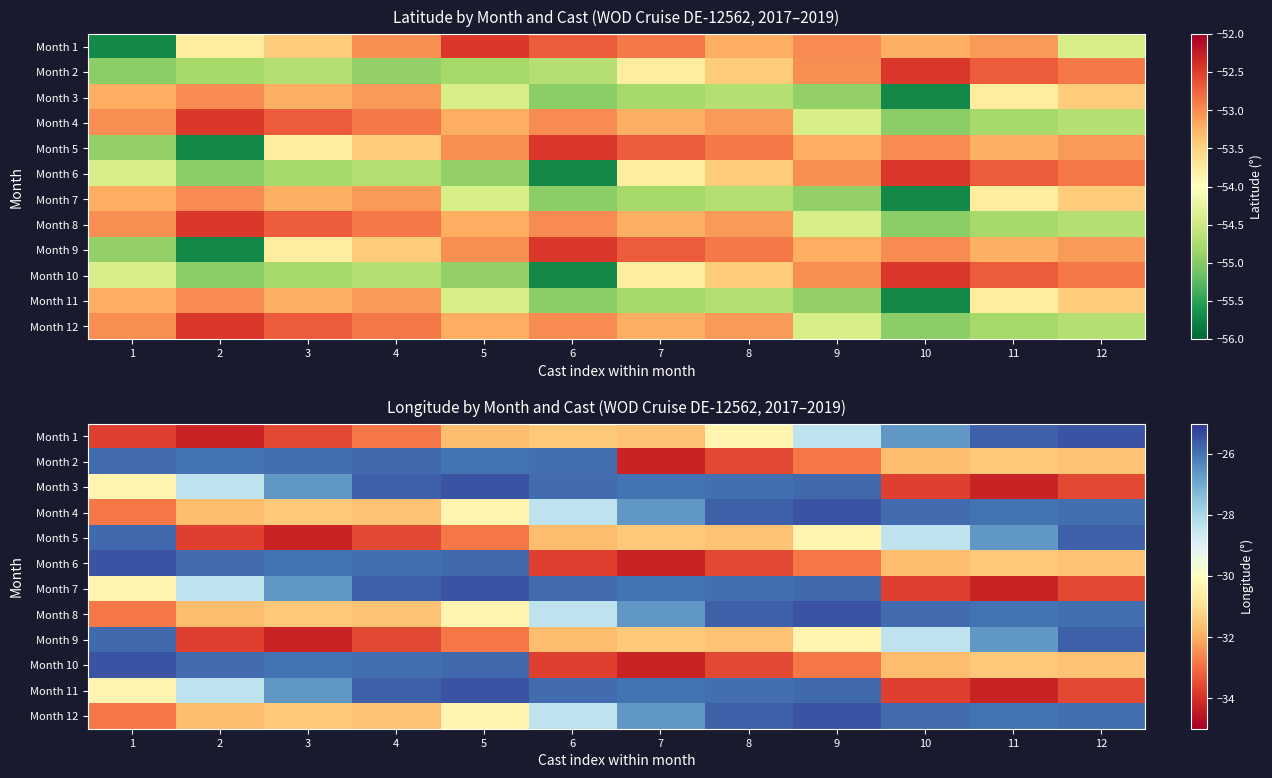

At which label is Month 1 closest to -29?

9